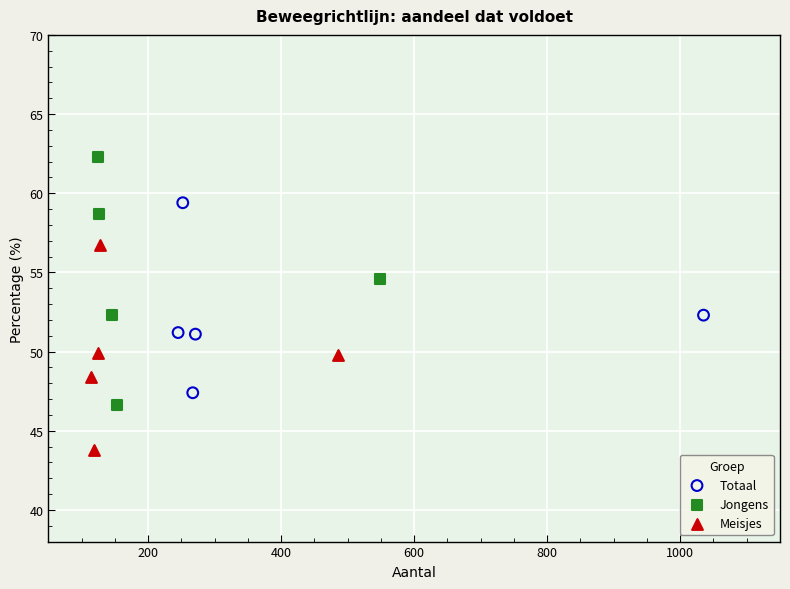

Which series contains the lowest Y value?

Meisjes